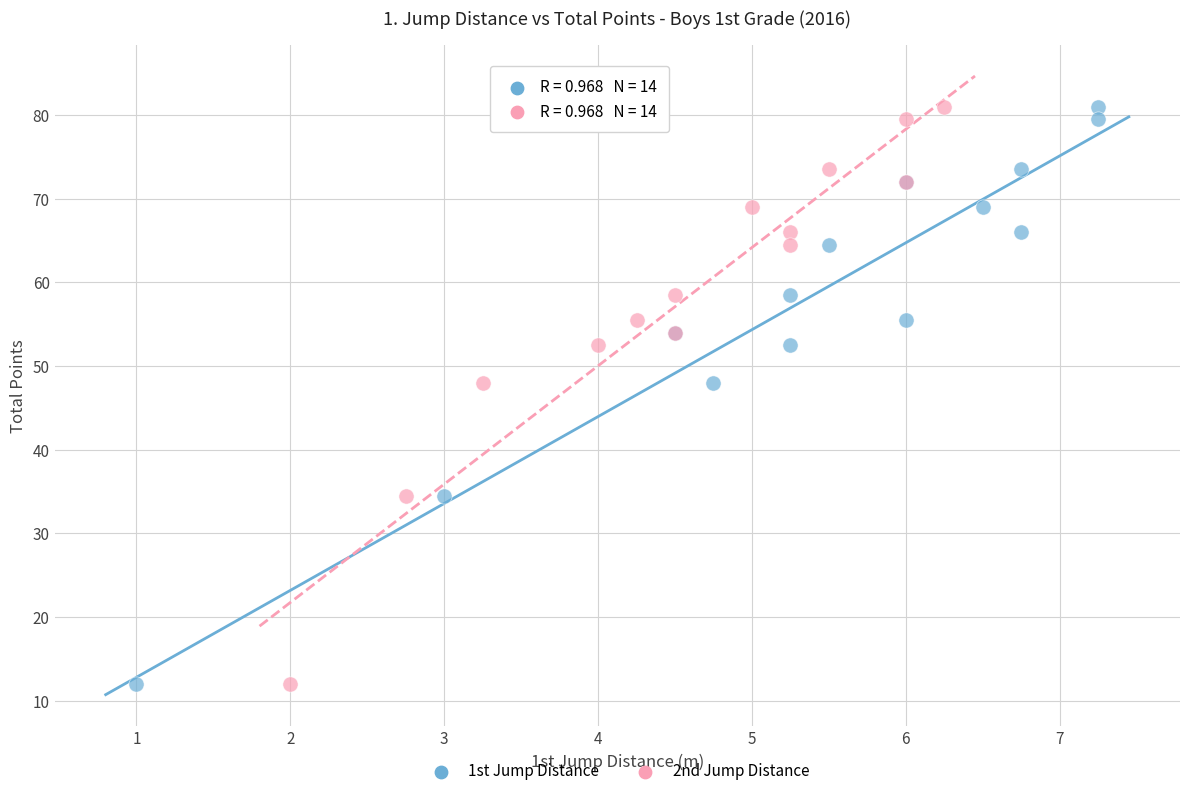

What are all the series names shown in the legend?

1st Jump Distance, 2nd Jump Distance